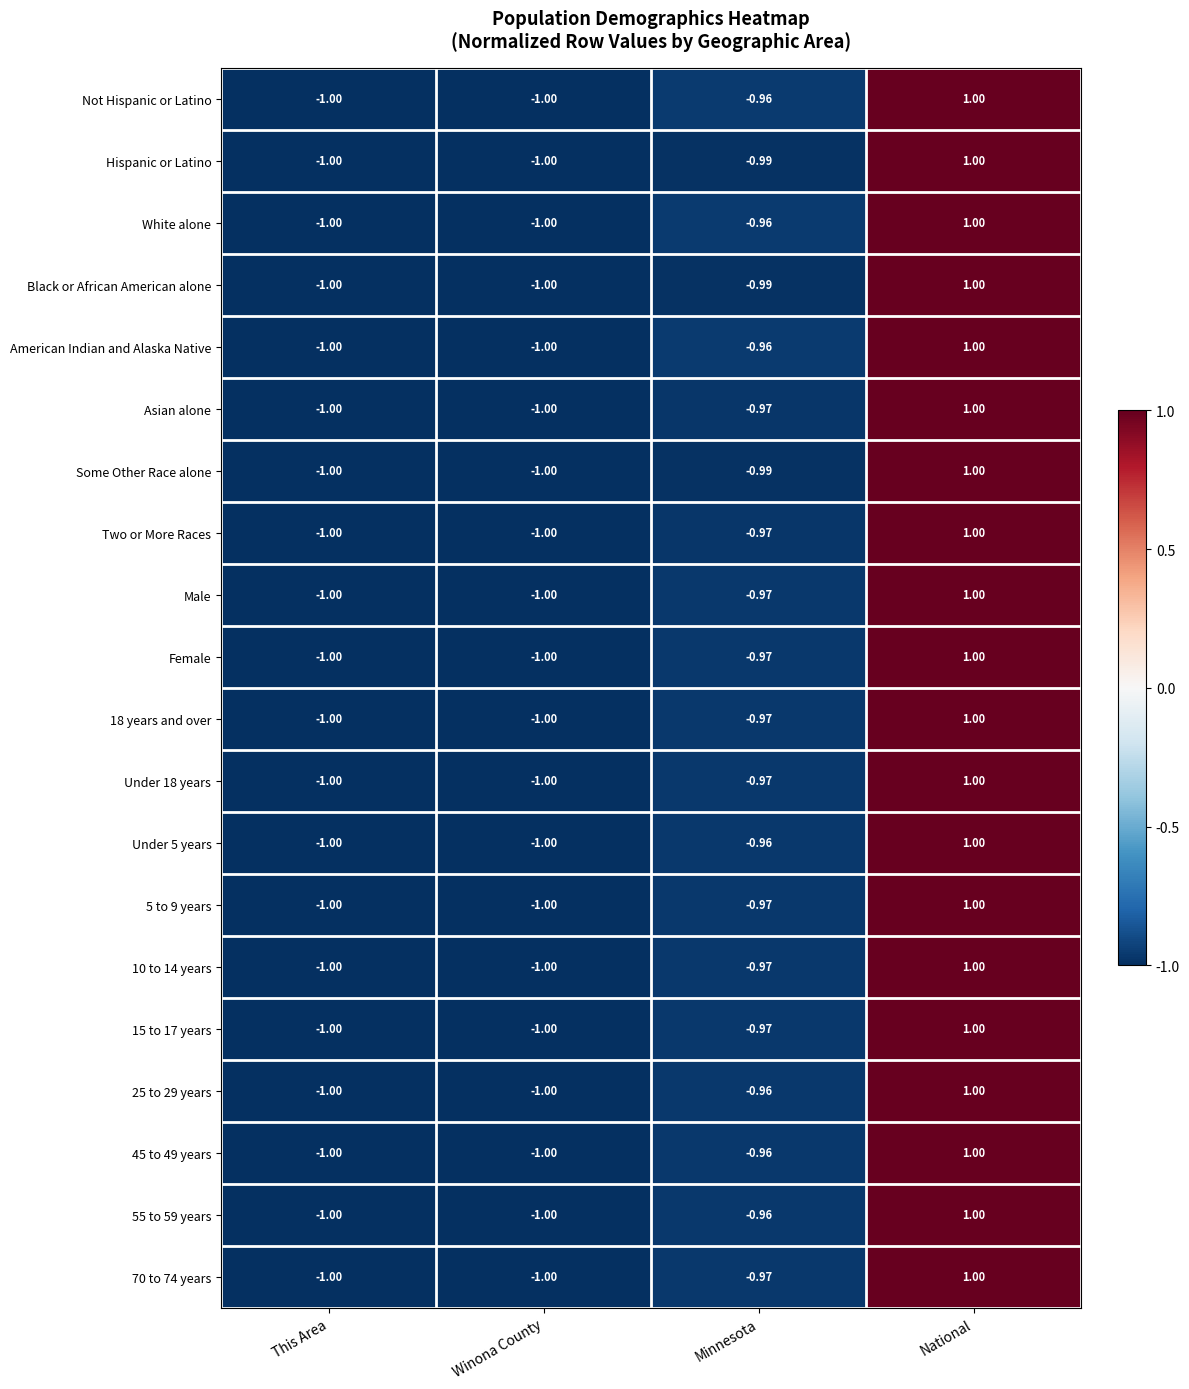

Where does the Female series first go above 0?

National